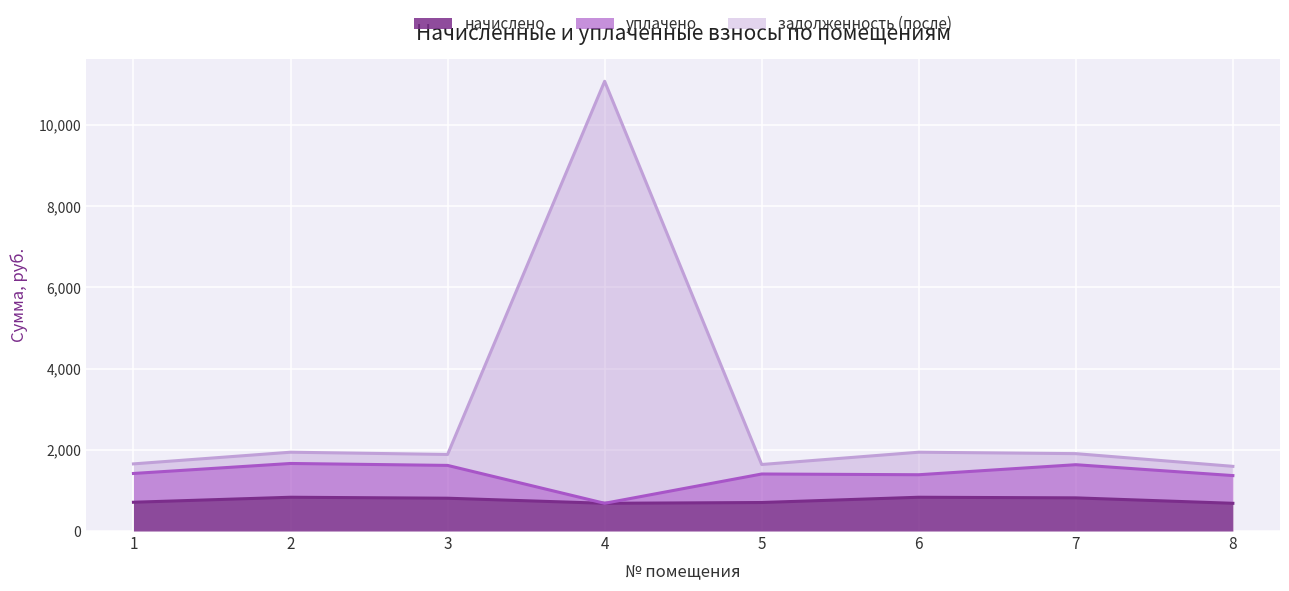

What are all the series names shown in the legend?

начислено, уплачено, задолженность (после)